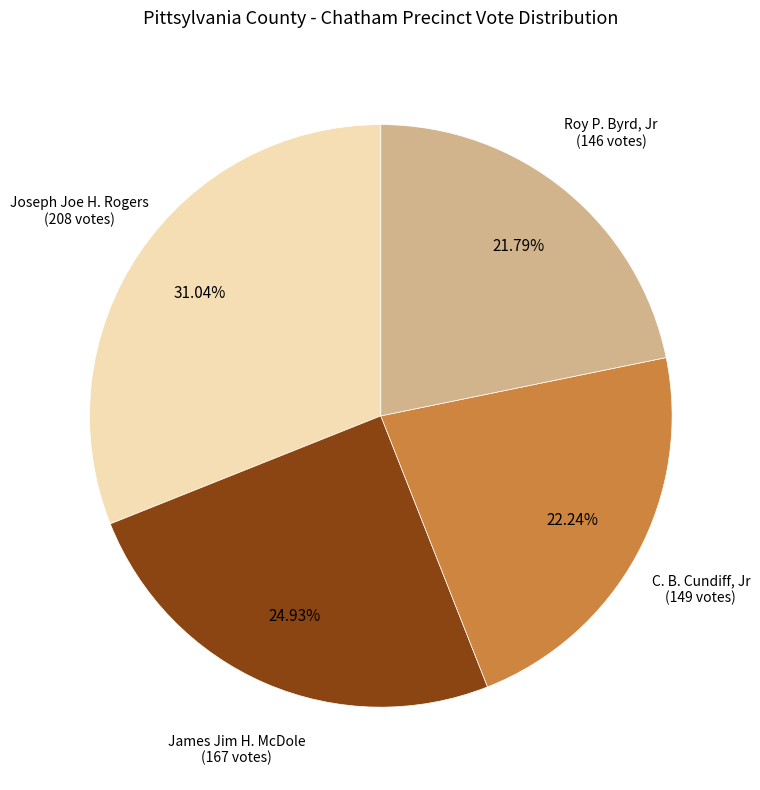

Count the number of slices in the pie.

4